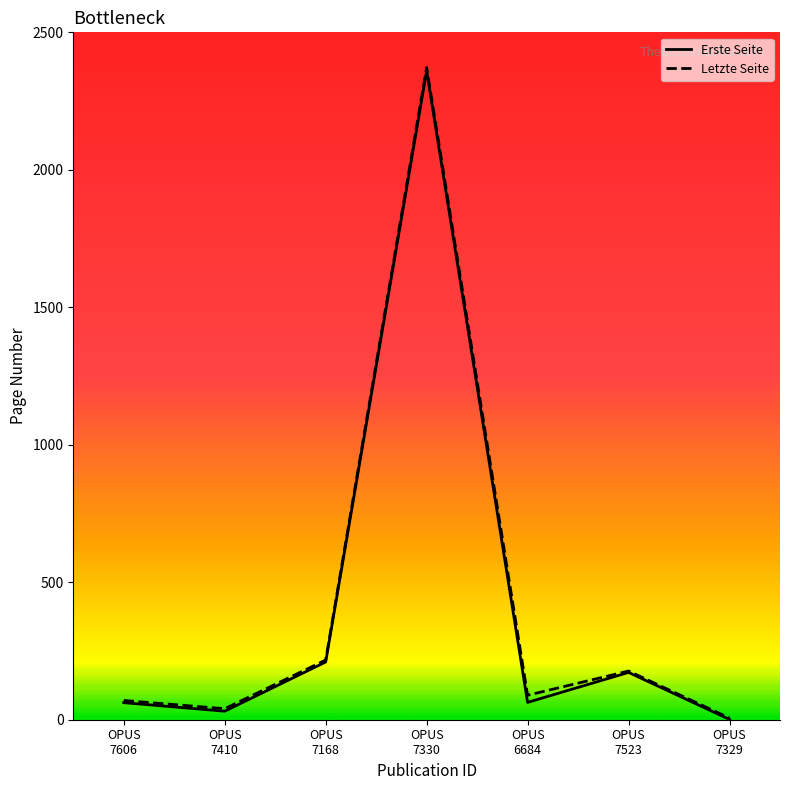

What is the maximum value for Letzte Seite?

2372